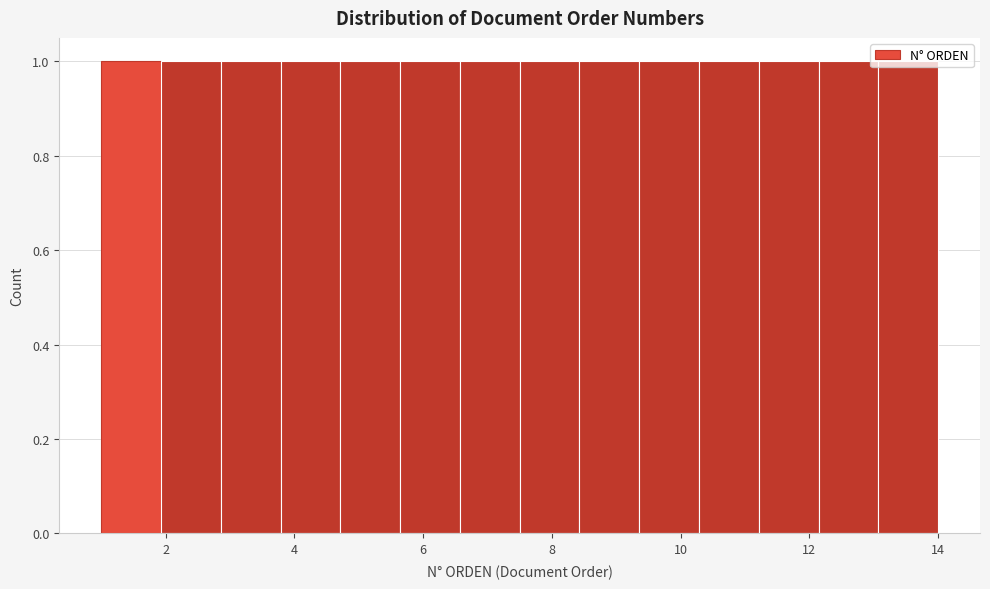

How tall is the bar that spans 1.0 to 2.0 on the x-axis? Neither the bar edges nor the heights are printed on the chart, so give them approximately, as read against the axes.

1